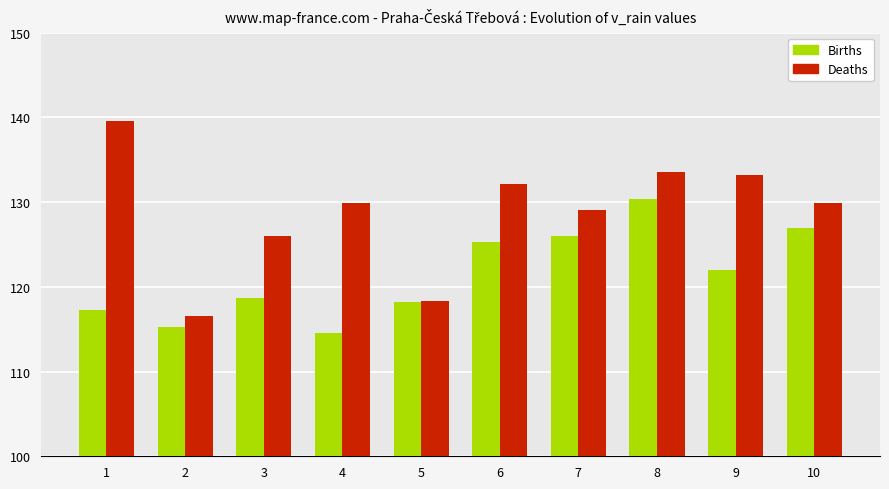

How many bars are there in total?

20